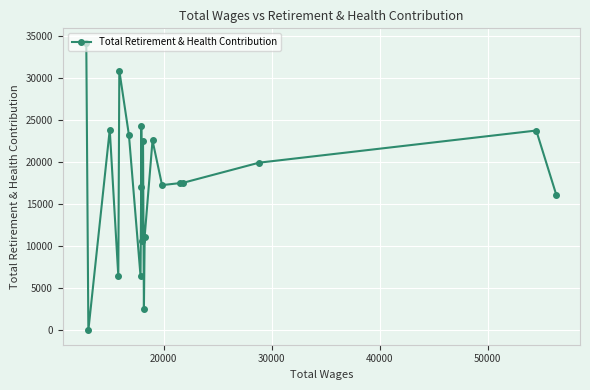

What is the greatest value displayed?

34233